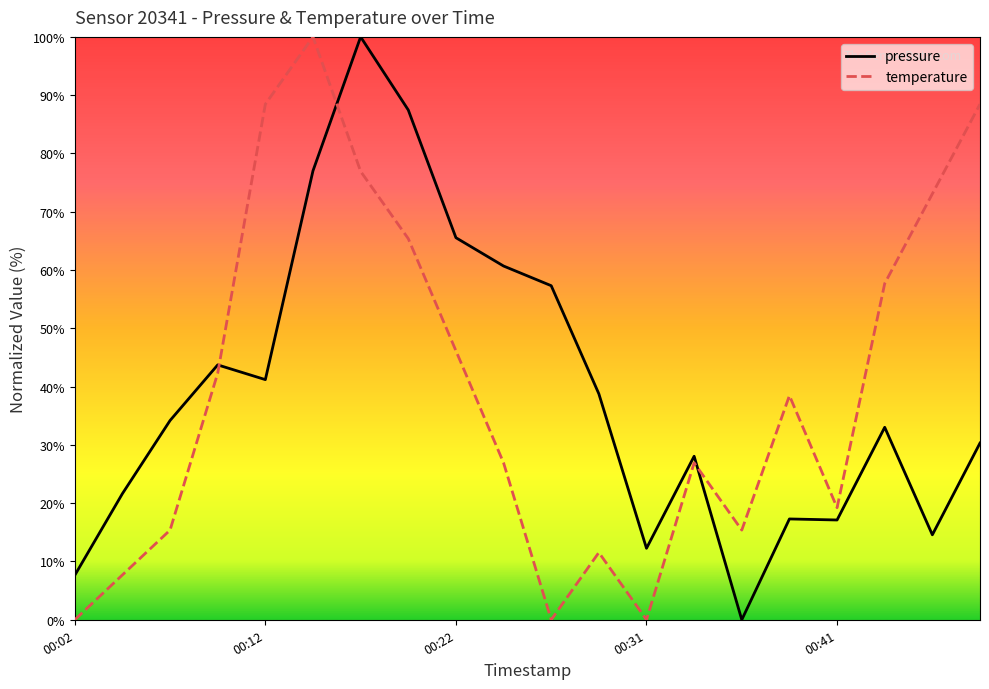

How many times do pressure and temperature cross each other?

3